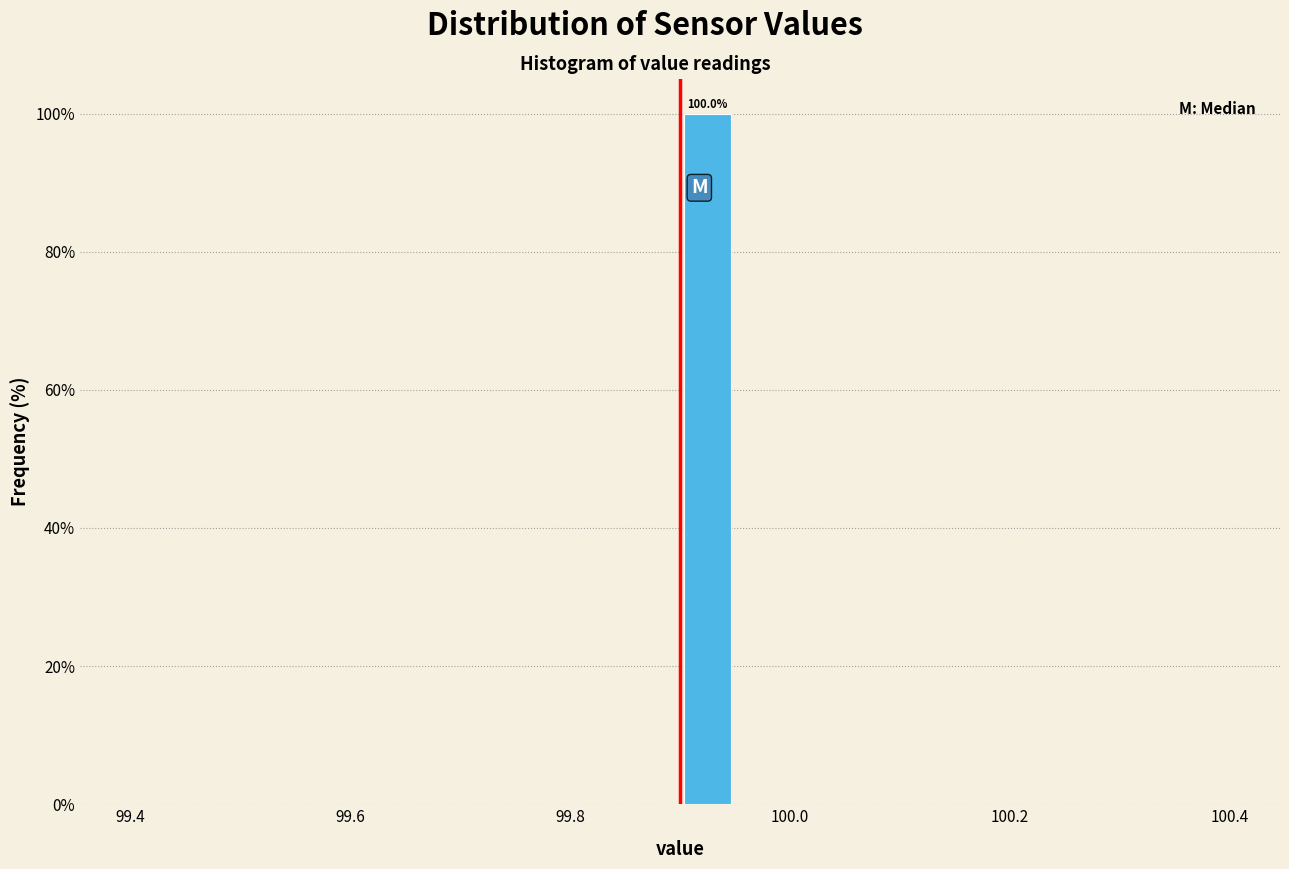

Around what value on the x-axis is the tallest bar? Give the approximate position of its centre, as read against the axis.

99.92